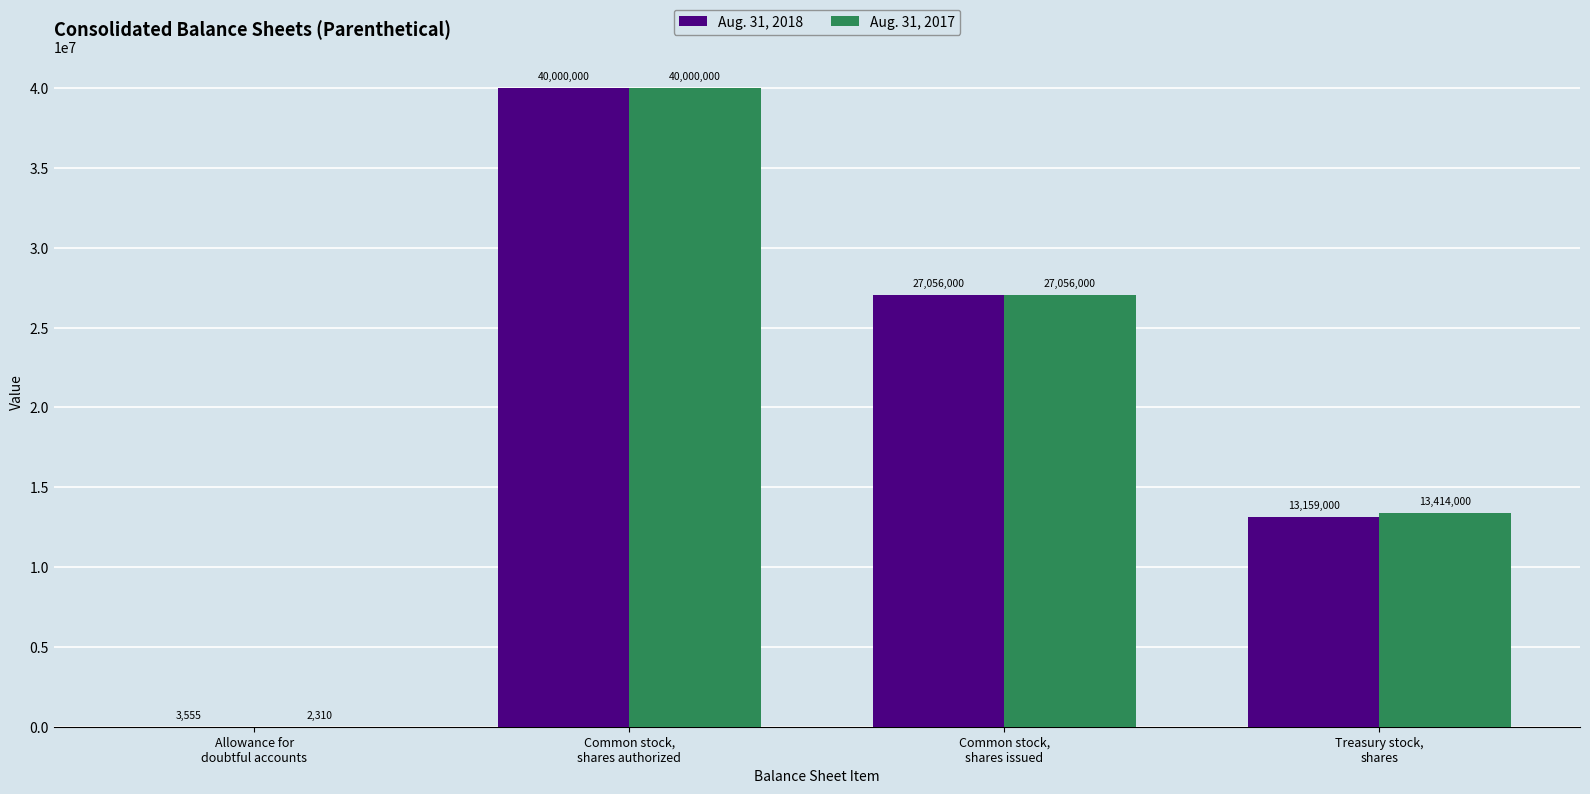

Which category has the highest value in the Aug. 31, 2017 series?

Common stock,
shares authorized